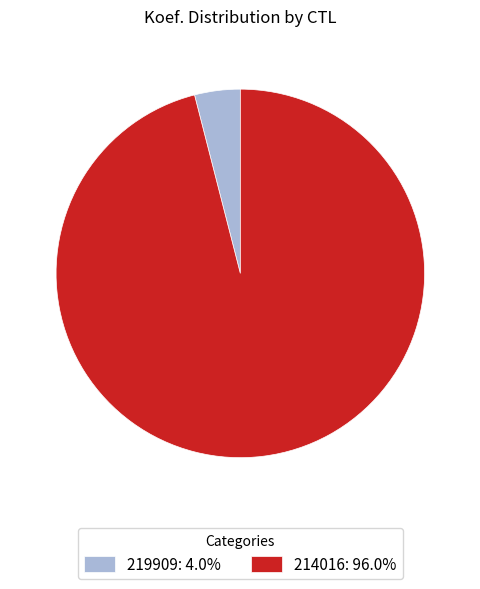

Which category has the smallest portion of the pie?

219909